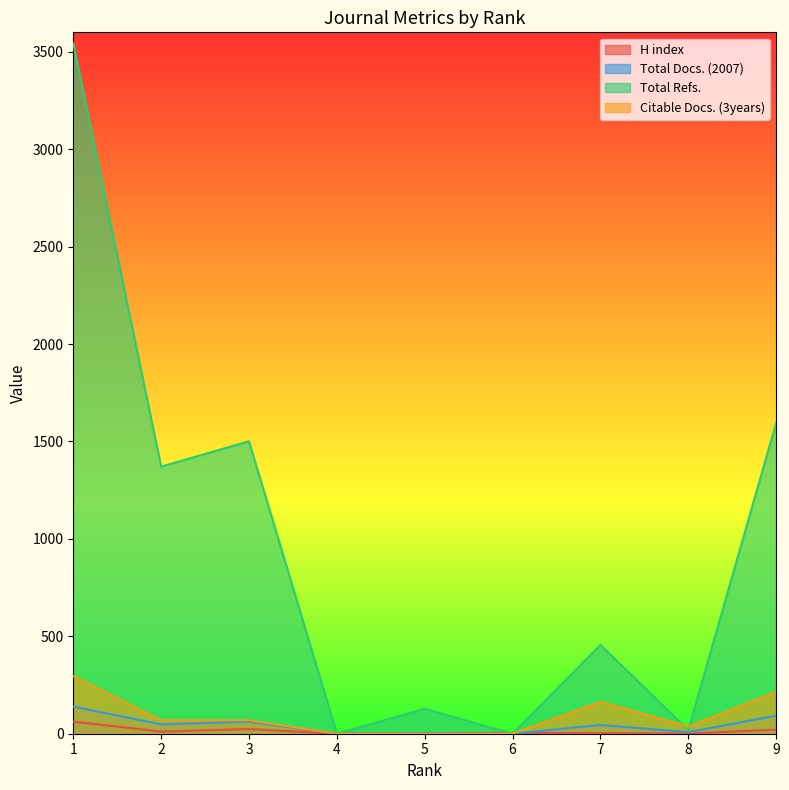

At which label does Total Docs. (2007) first exceed 45?

1